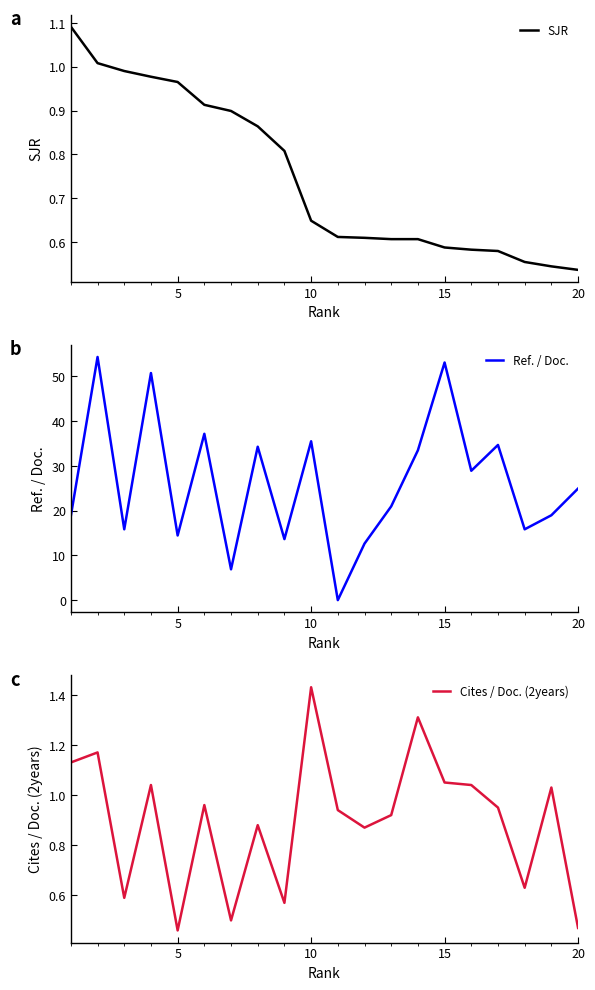

What is the difference between the maximum and minimum values in the SJR series?

0.6